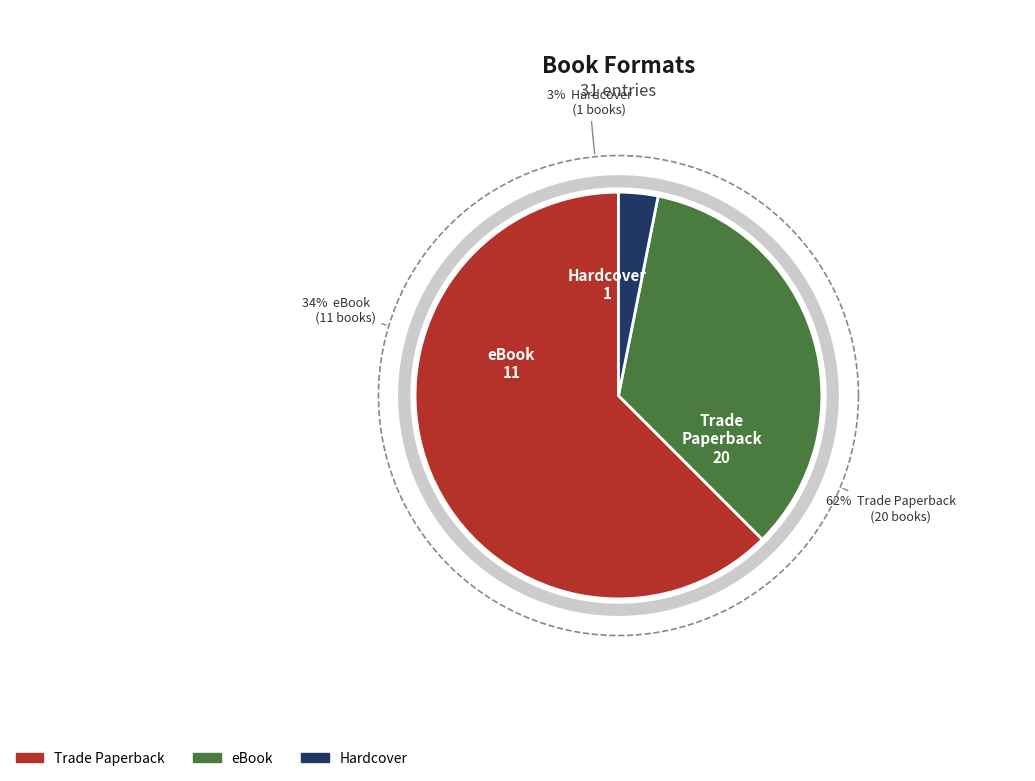

Approximately how many times larger is the value at Trade Paperback compared to Hardcover?

20.0